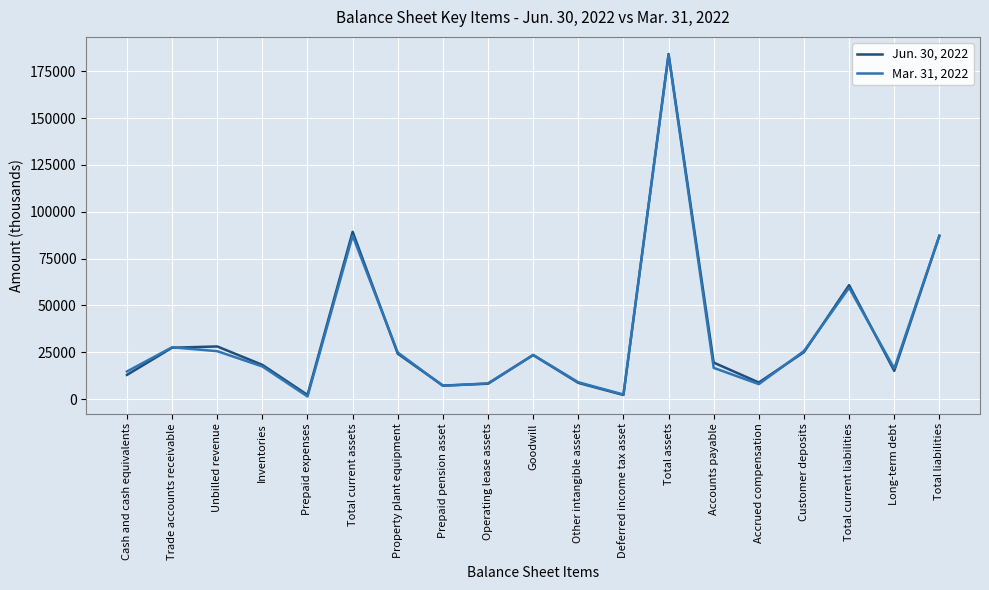

The value of Mar. 31, 2022 at Total current assets is 87220. True or false?

True